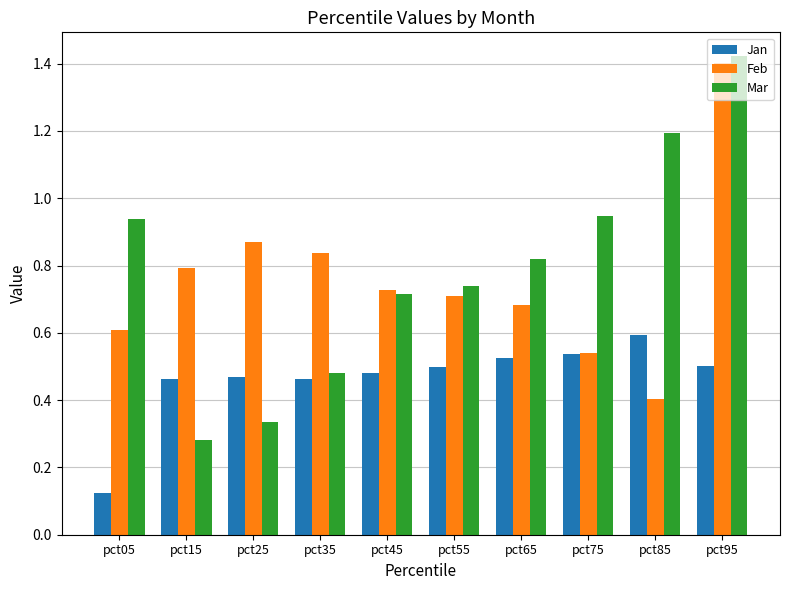

How many bars are there in each group?

3